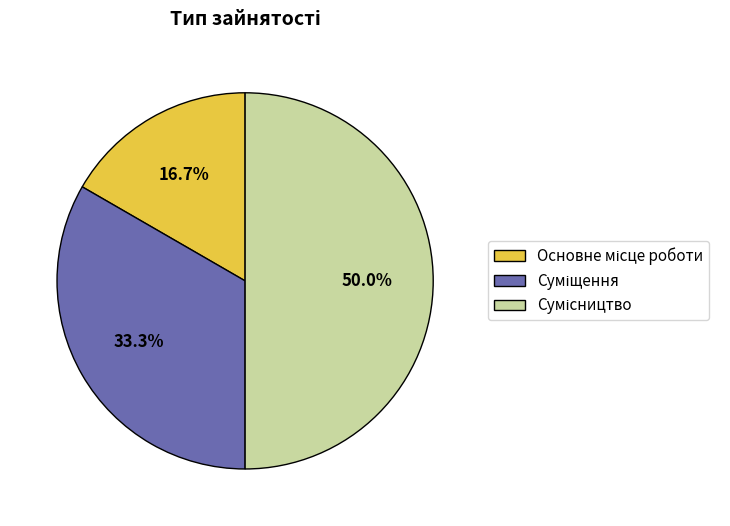

Count the number of slices in the pie.

3